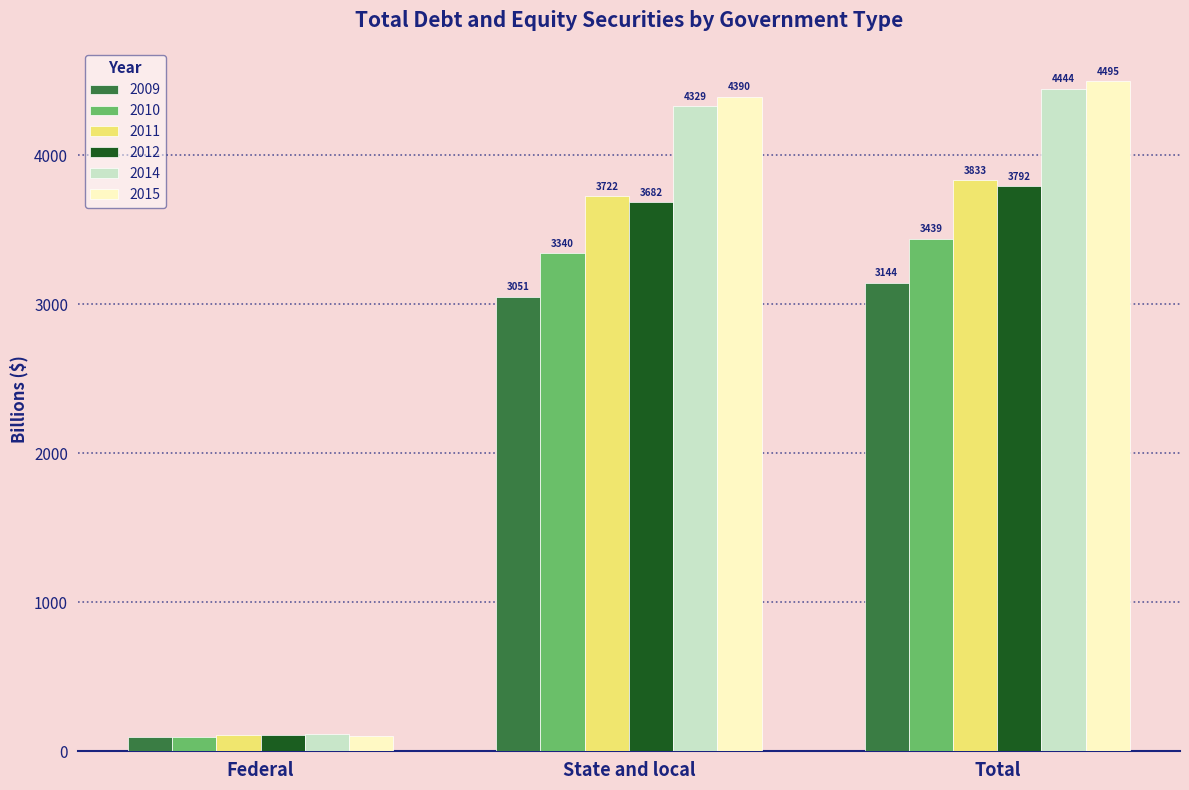

What is the lowest value of the 2015 series?

104.4